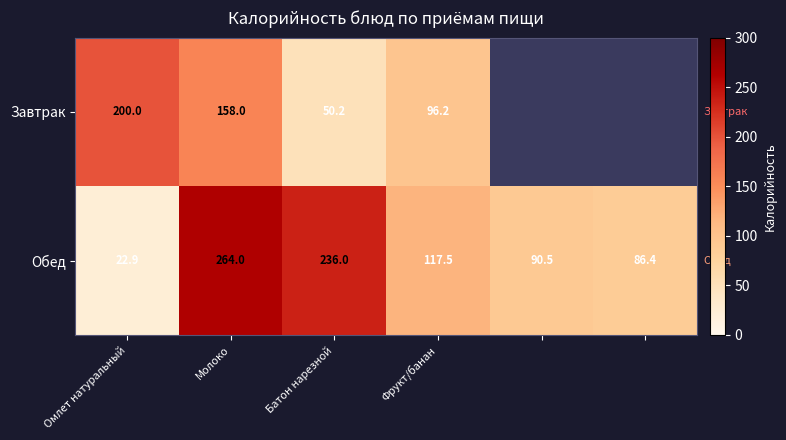

At how many categories does at least one series exceed 239?

1